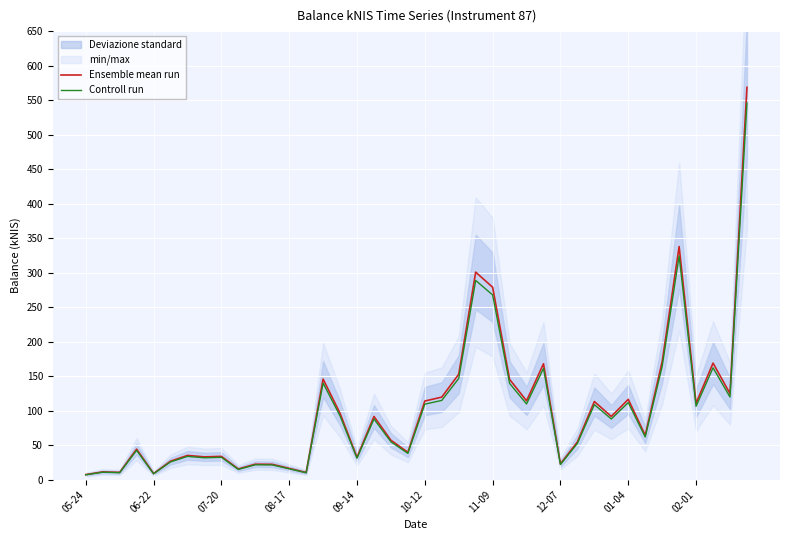

Is the value of Controll run at 25 greater than the value of Ensemble mean run at 35?

No